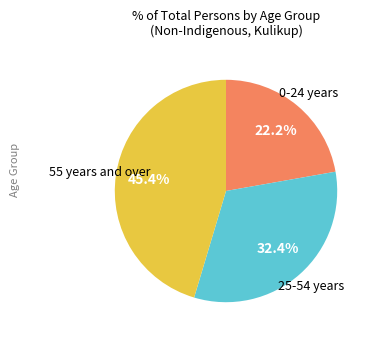

Is there any slice that represents more than half of the pie?

No